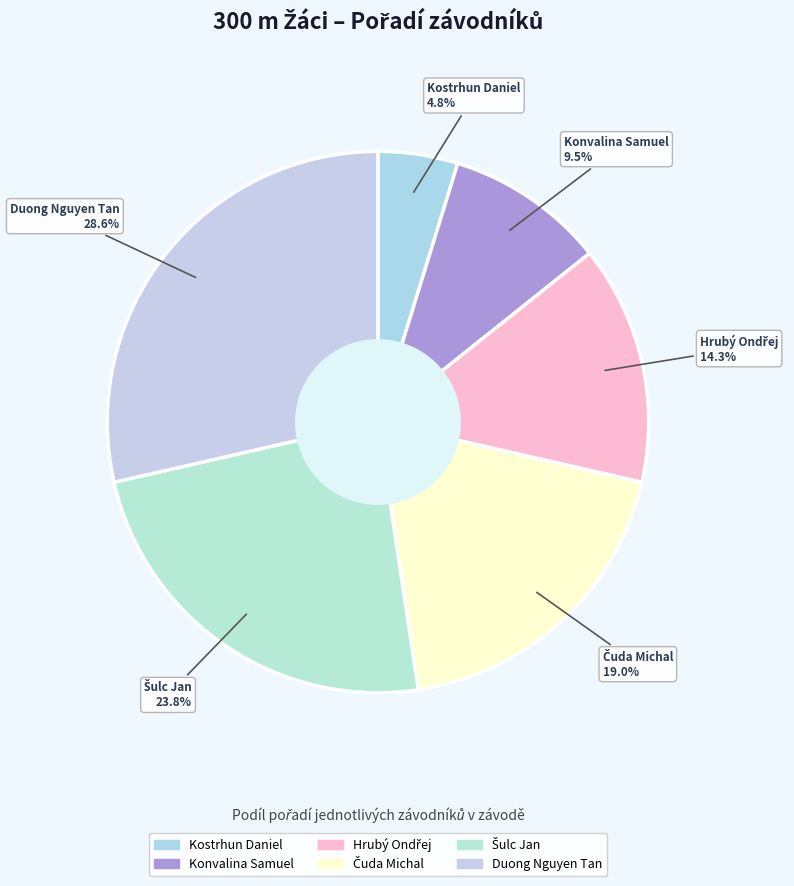

True or false: Duong Nguyen Tan accounts for 17% of the total.

False